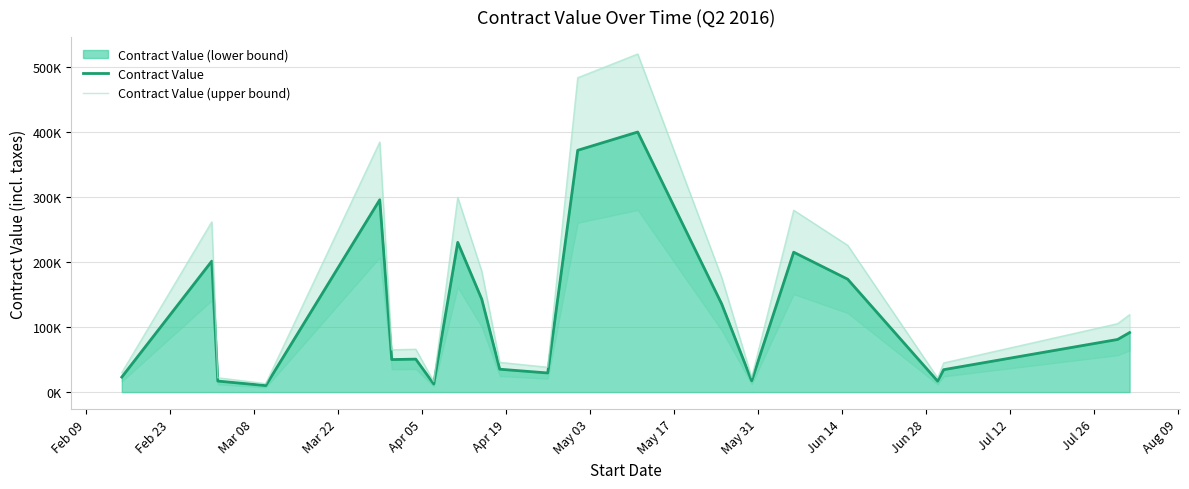

True or false: Contract Value (upper bound) has more than 2 interior local peaks.

True